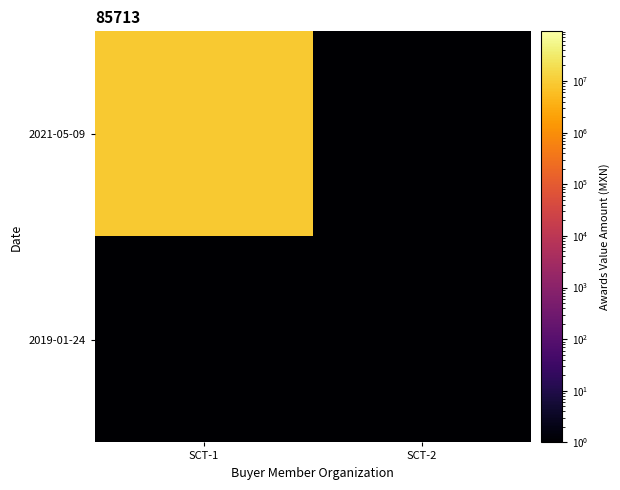

Reading left to right, list all the values displayed in this chart.

2021-05-09: SCT-1=9161047.4	SCT-2=1.0
2019-01-24: SCT-1=1.0	SCT-2=1.0